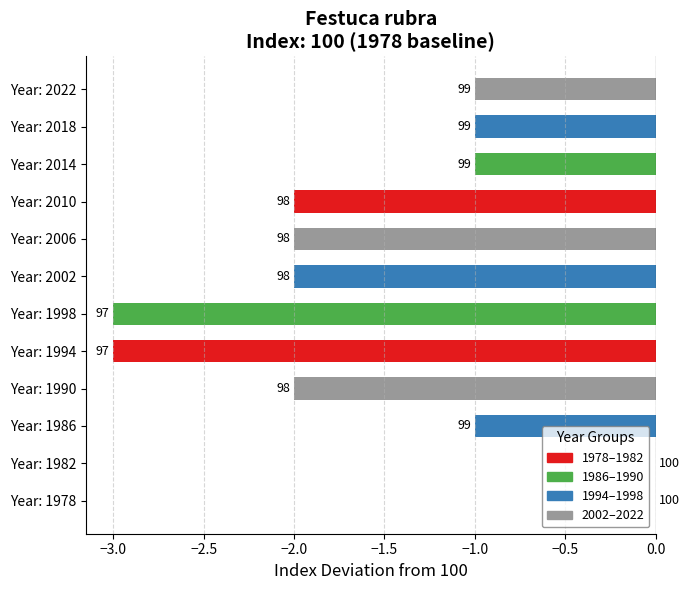

Count the values in the range -2 to -1.

8